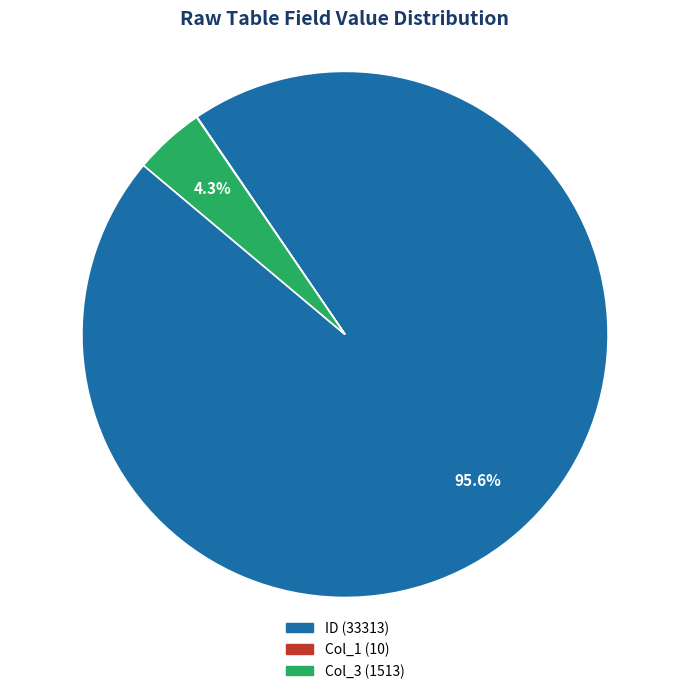

Is there a majority slice in this chart?

Yes